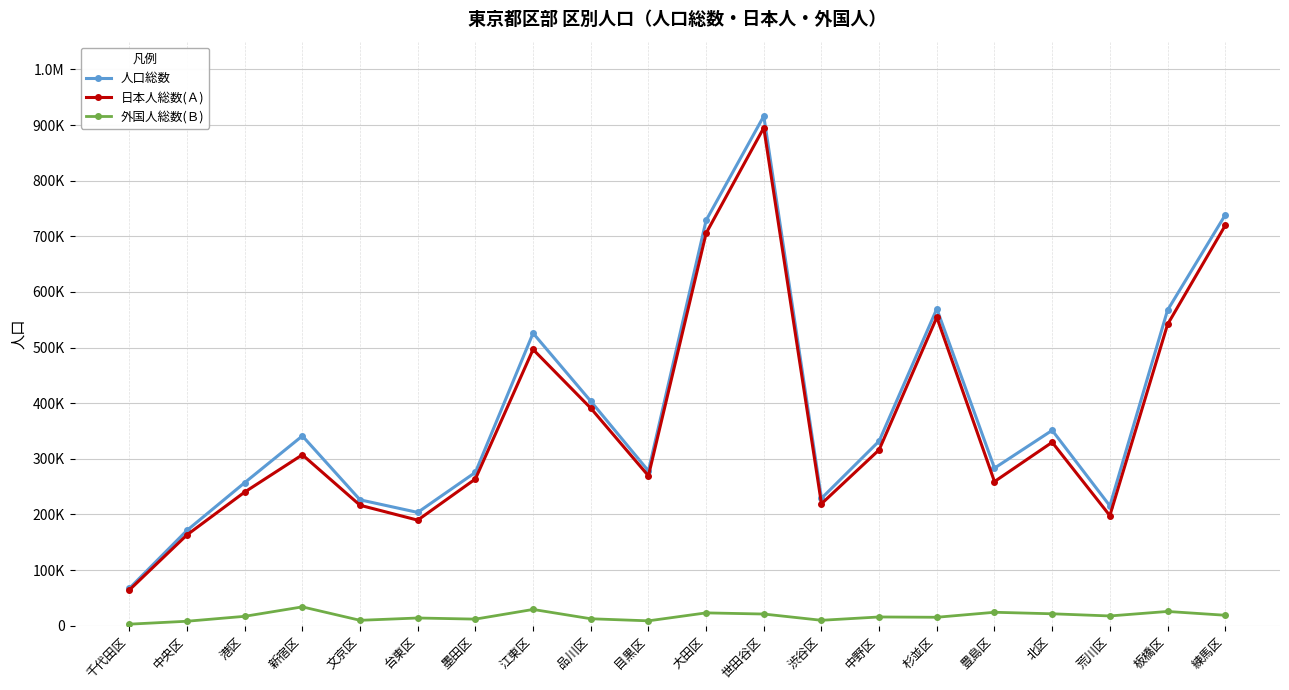

What are all the series names shown in the legend?

人口総数, 日本人総数(Ａ), 外国人総数(Ｂ)